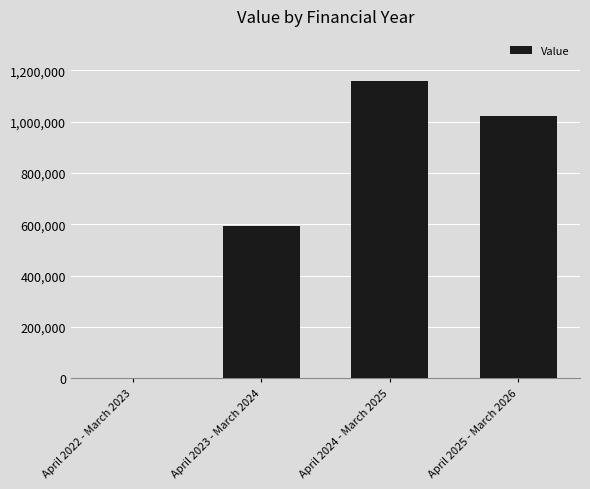

The value at April 2024 - March 2025 is 1160000. True or false?

True